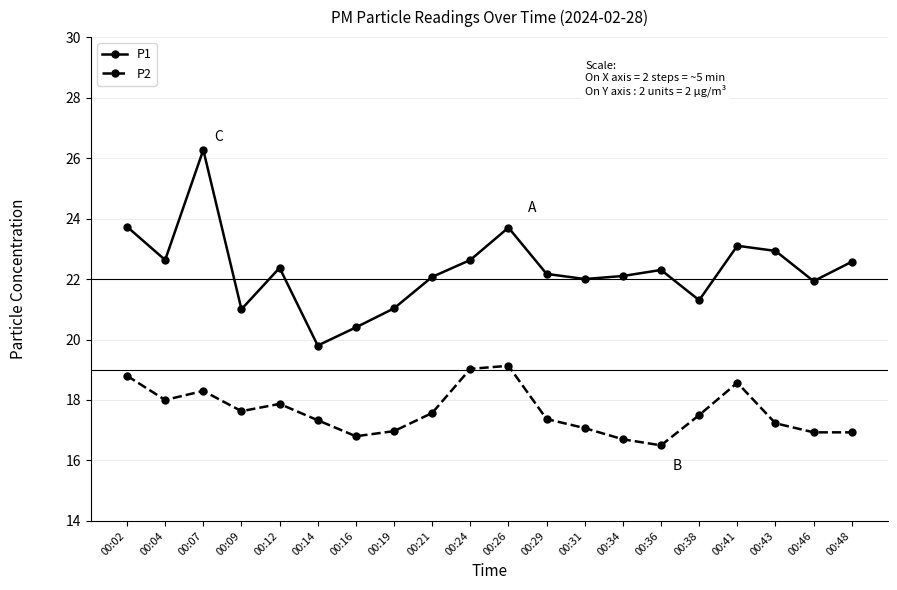

Count the number of data series in this chart.

2